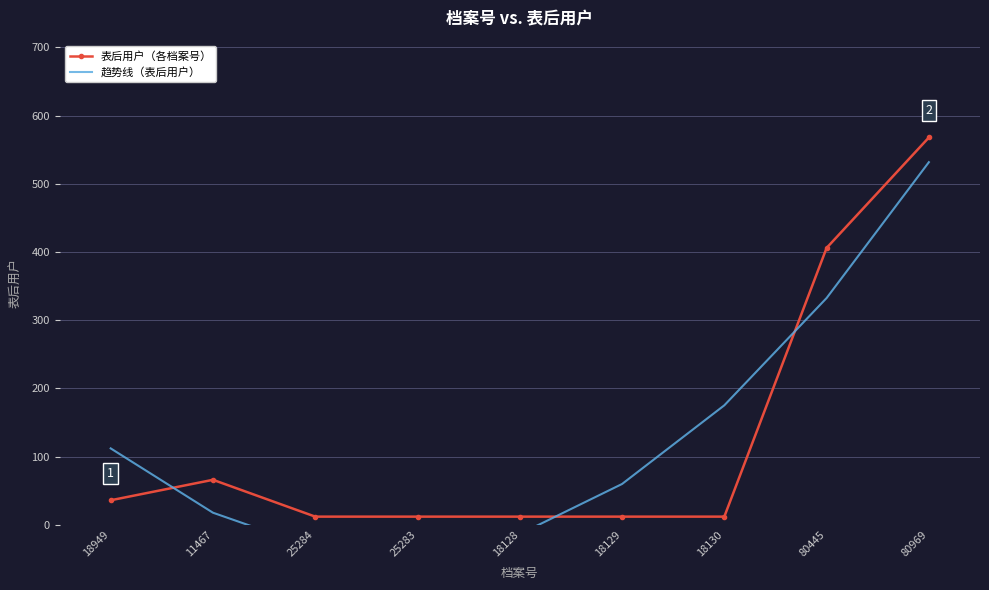

Which series has the largest range (max minus min)?

趋势线（表后用户）